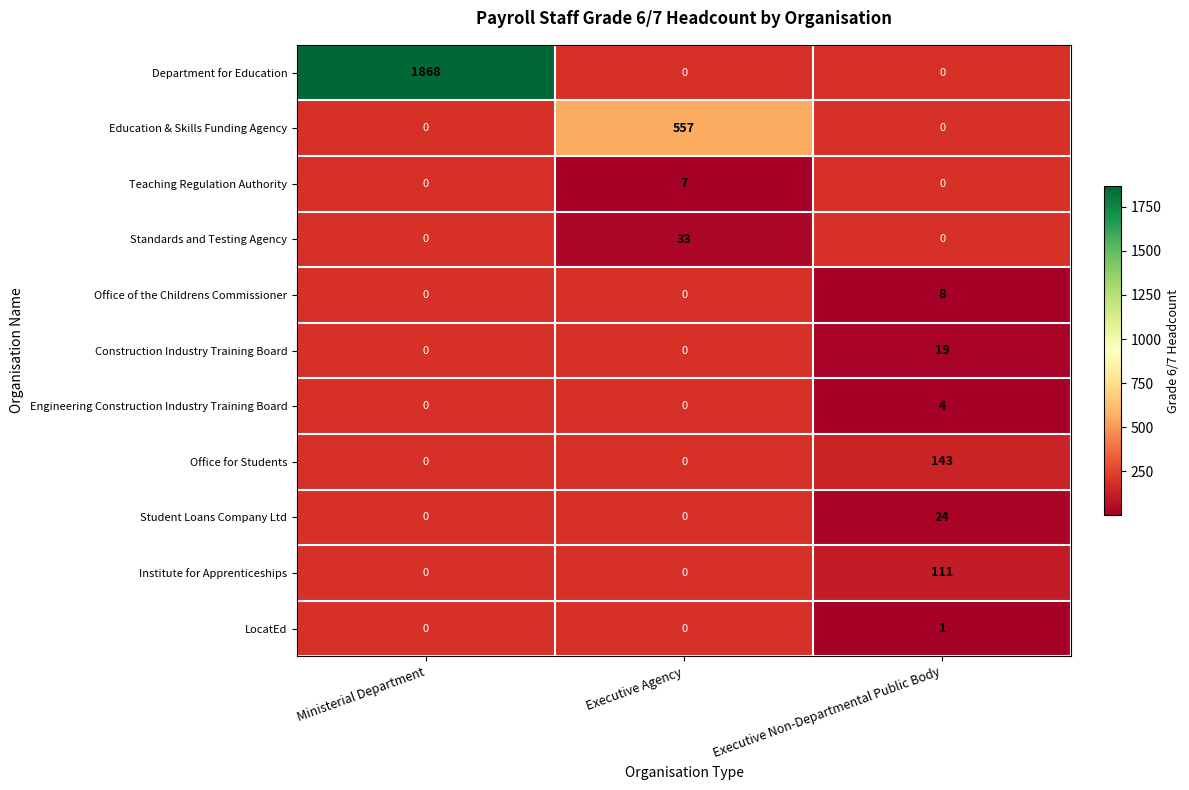

Rank the categories by LocatEd value from lowest to highest.

Ministerial Department, Executive Agency, Executive Non-Departmental Public Body